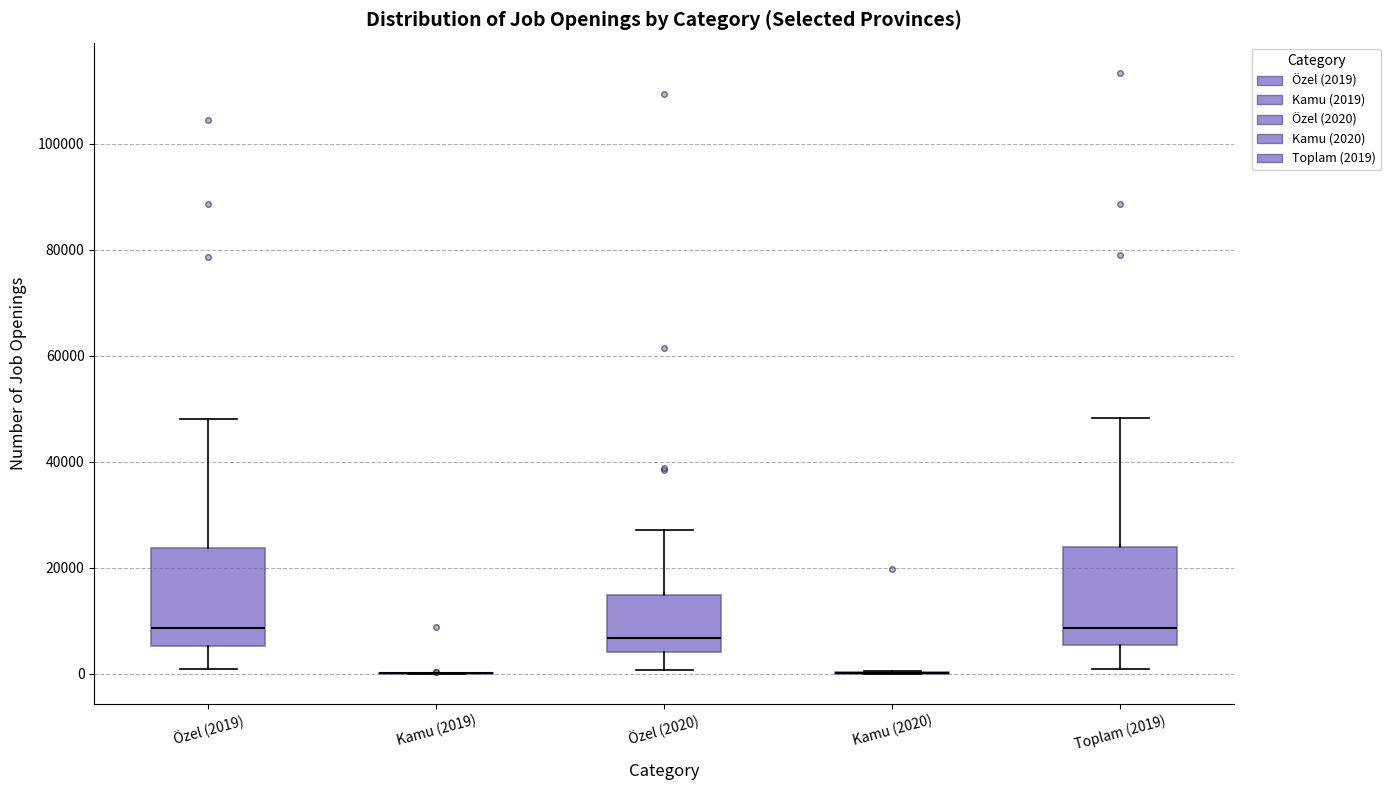

Reading left to right, read every box against the y-axis: the position of its median line, the range the box covers, and the ends of its whiskers. The values are not printed on the chart, so give them approximately, as read against the axis.

Özel (2019): median 8000, box 6000 to 24000, whiskers 0 to 48000
Kamu (2019): box collapsed to a line at 0, whiskers 0 to 0
Özel (2020): median 6000, box 4000 to 14000, whiskers 0 to 28000
Kamu (2020): box collapsed to a line at 0, whiskers 0 to 0
Toplam (2019): median 8000, box 6000 to 24000, whiskers 0 to 48000